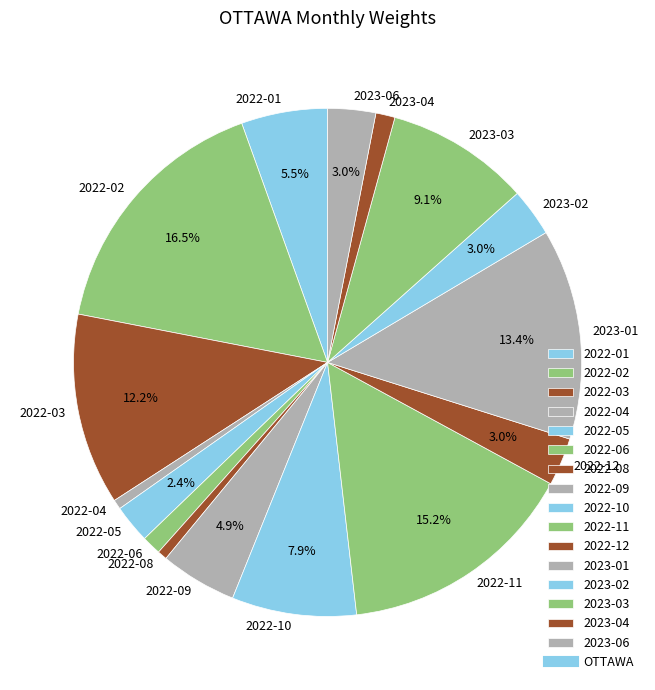

Is 2023-04 the majority of the pie?

No